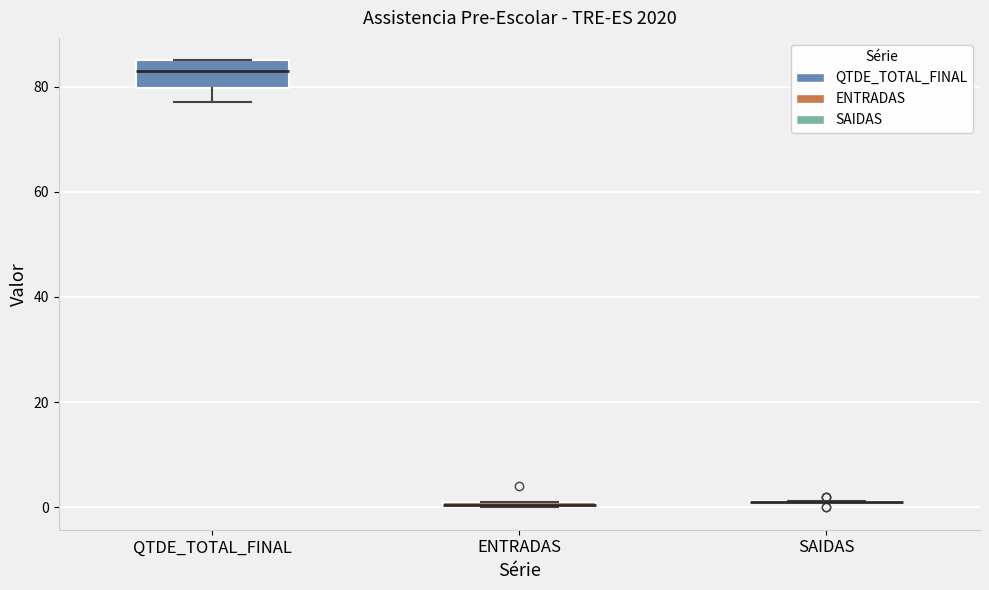

Which box is the tallest, from its lower edge to its upper edge?

QTDE_TOTAL_FINAL